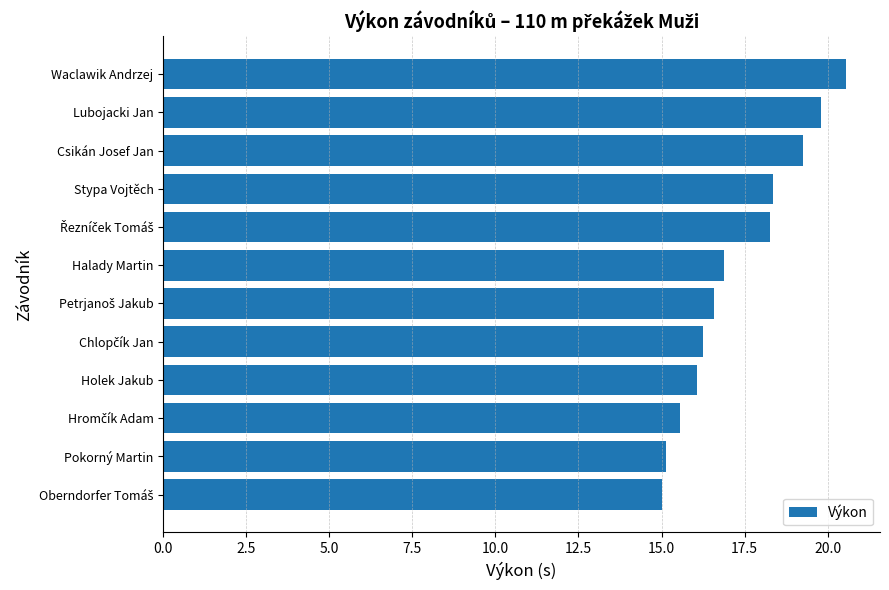

True or false: the data shows 34.8 at Lubojacki Jan.

False